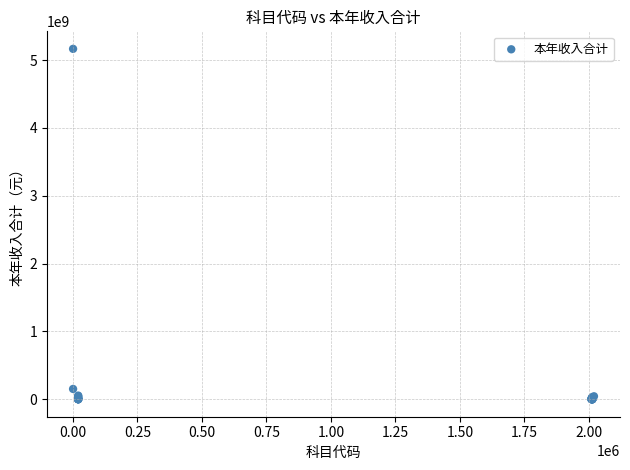

What Y value in the scatter plot is closest to 2583592358?

151259894.7